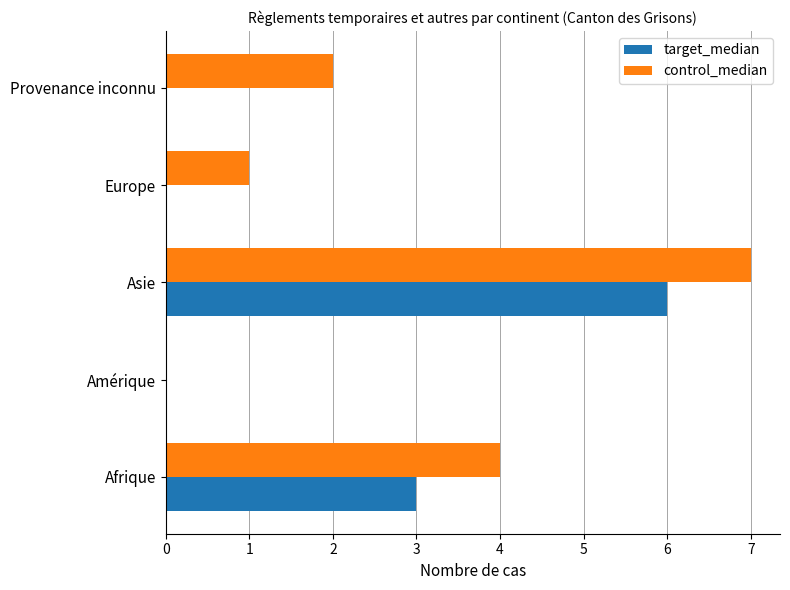

Count the control_median values in the range 1 to 4.

3